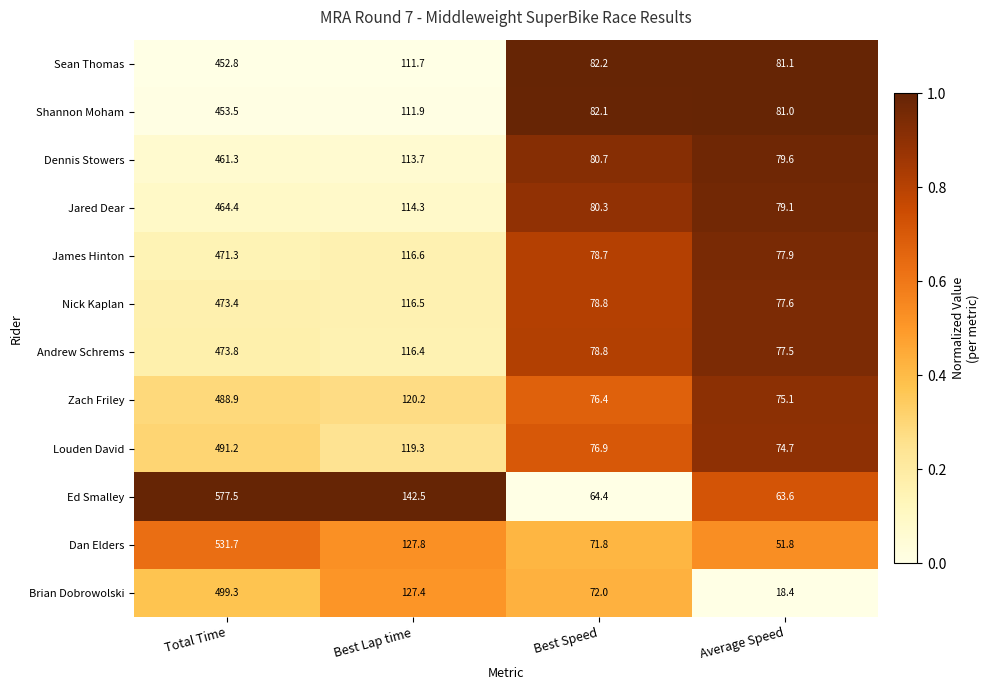

What is the difference between the maximum and minimum values in the Andrew Schrems series?

396.3